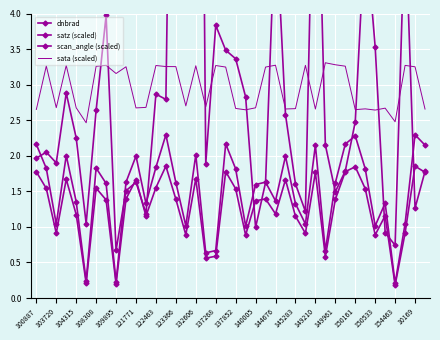

What is the difference between the satz (scaled) values at 150533 and 149961?

0.6